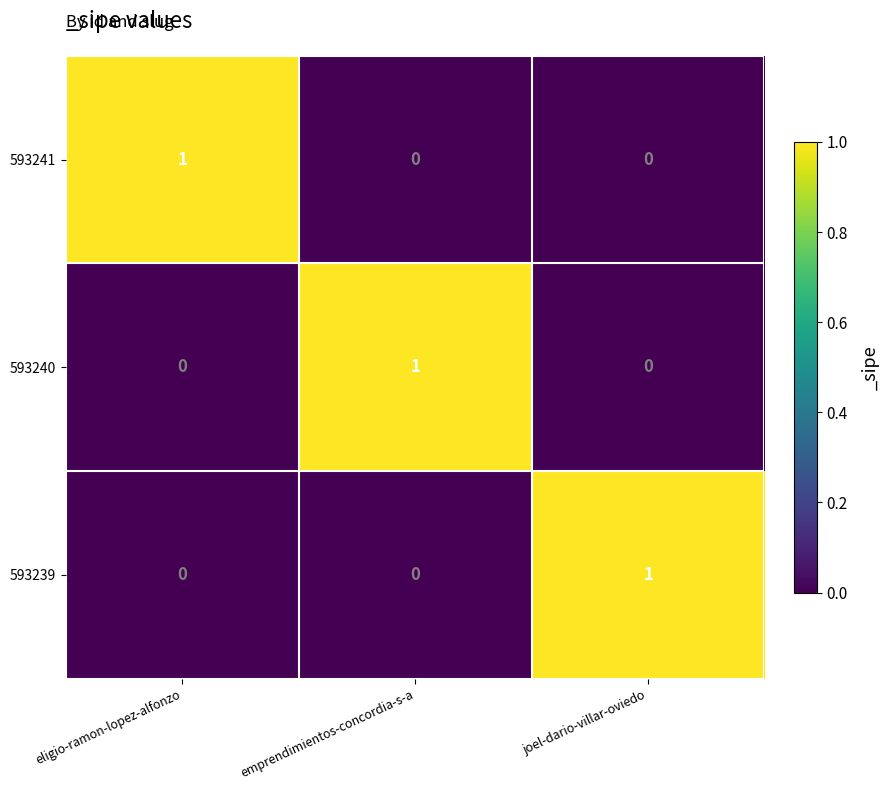

At which label does 593240 reach its peak?

emprendimientos-concordia-s-a